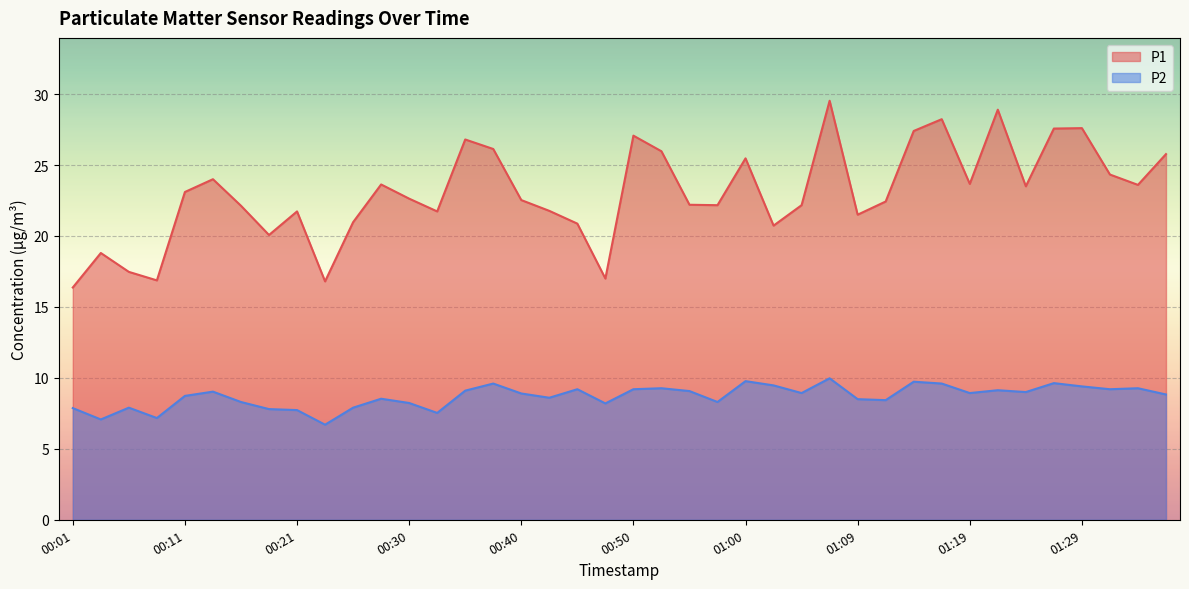

True or false: P2 and P1 cross at least once.

False